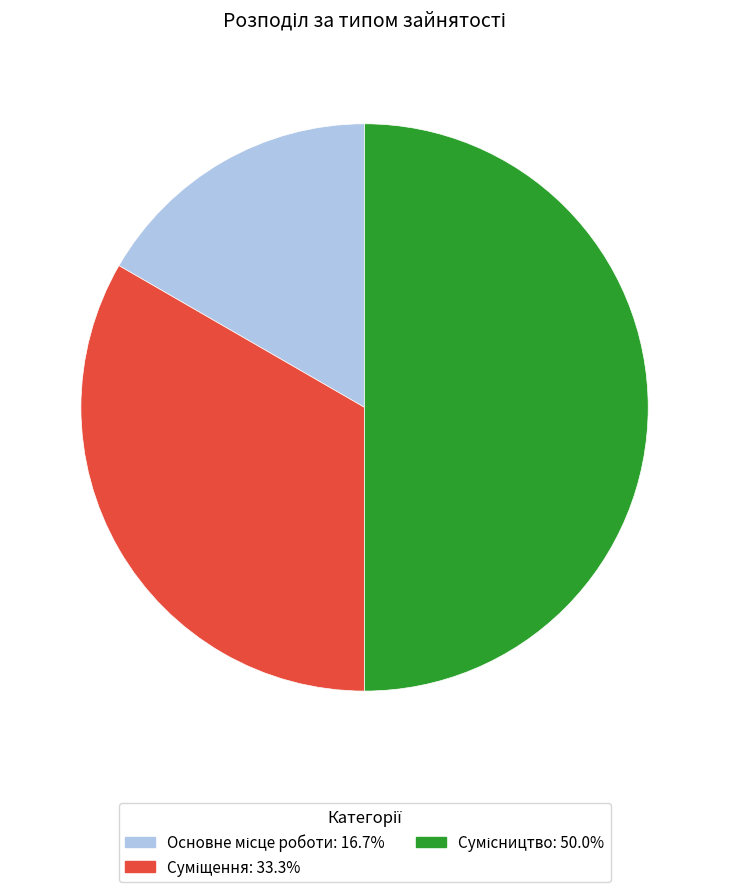

Count the number of slices in the pie.

3